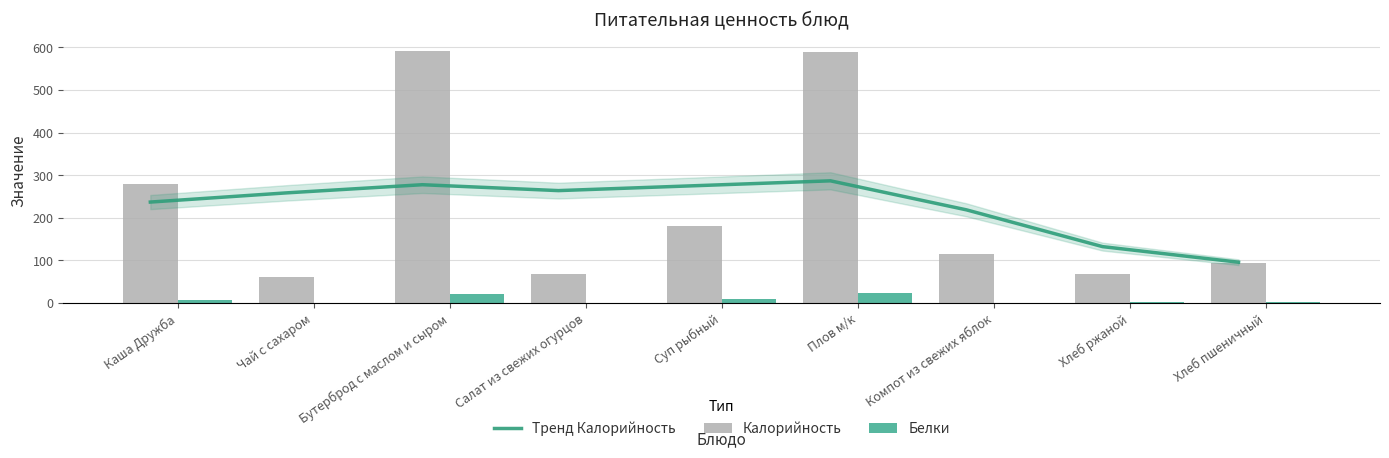

What is the highest value of the Белки series?

23.1